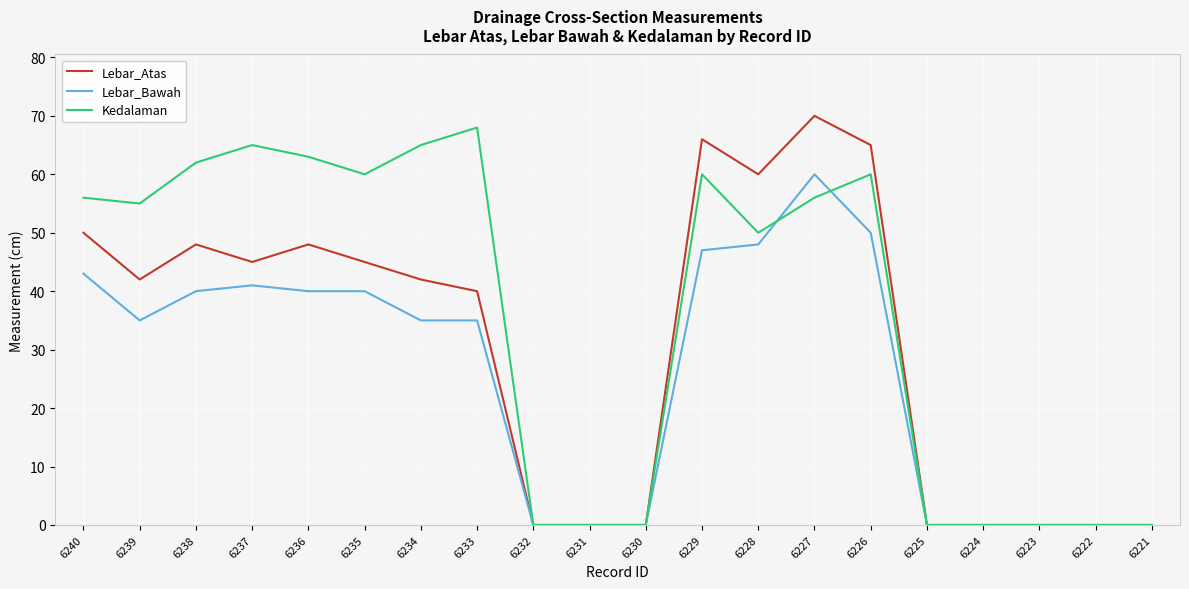

At which label does Lebar_Atas first exceed 42?

6240